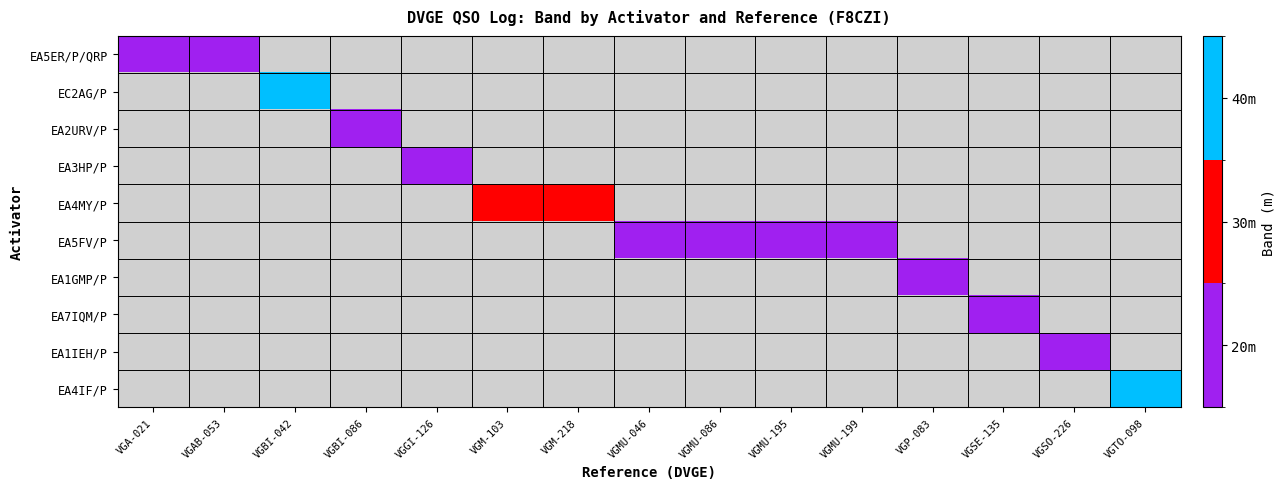

At VGBI-086, list the series in order from largest to smallest.

EA5ER/P/QRP, EC2AG/P, EA2URV/P, EA3HP/P, EA4MY/P, EA5FV/P, EA1GMP/P, EA7IQM/P, EA1IEH/P, EA4IF/P